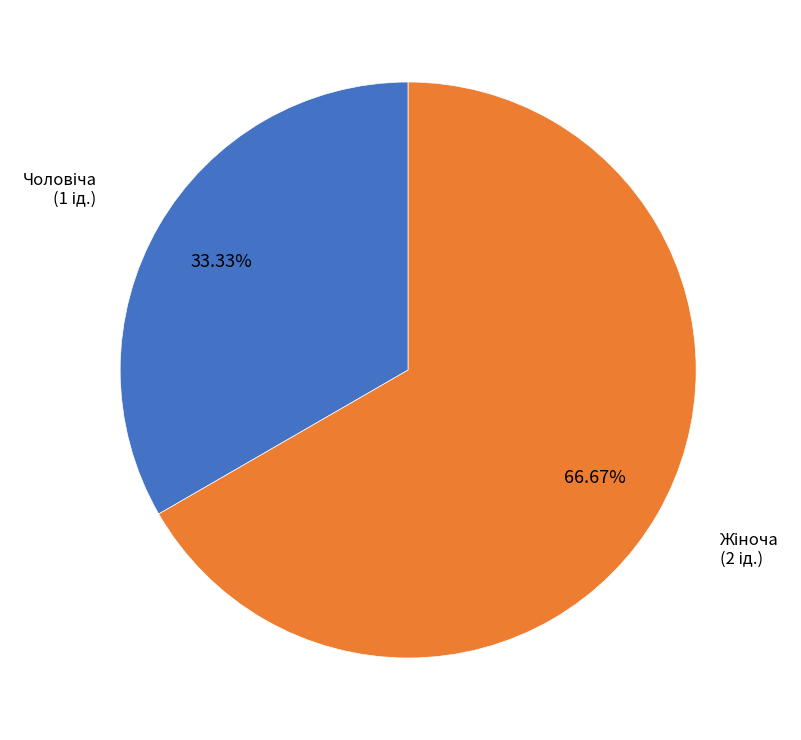

How many slices are in this pie chart?

2